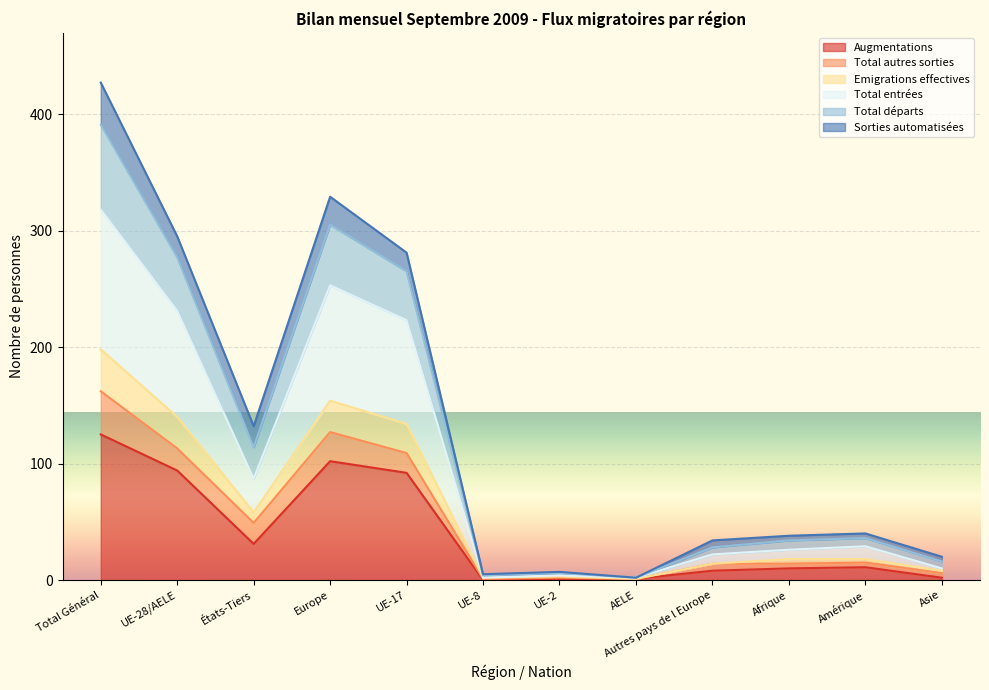

The value of Emigrations effectives at Amérique is 19. True or false?

False